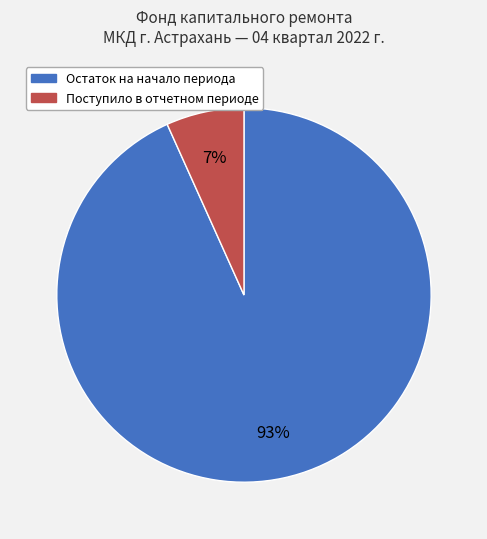

Is there any slice that represents more than half of the pie?

Yes